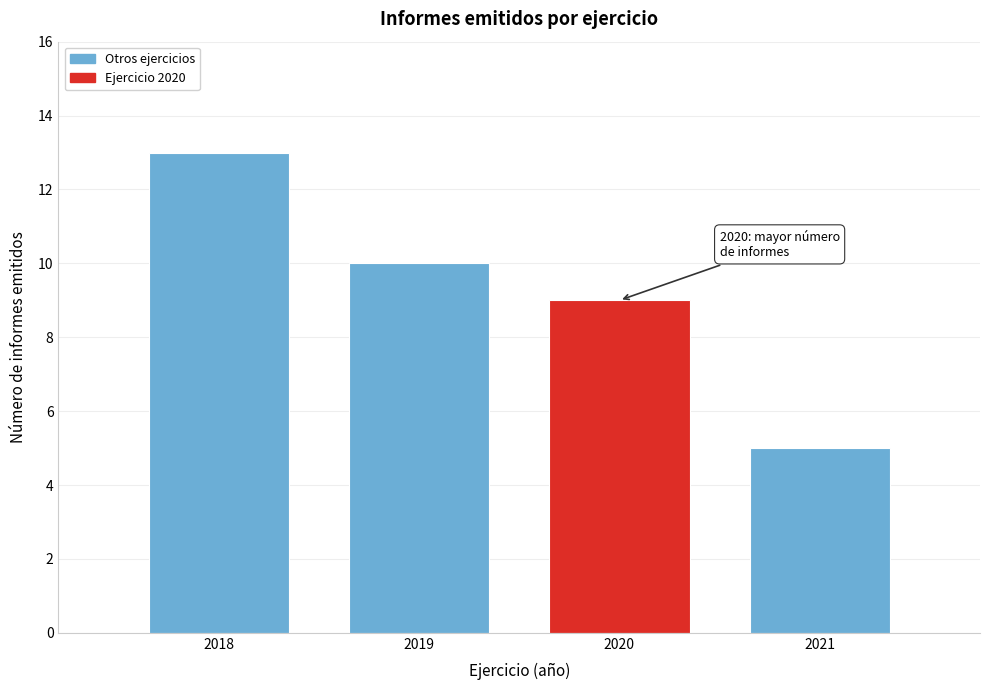

Reading right to left, extract all data points from this chart.

5	9	10	13